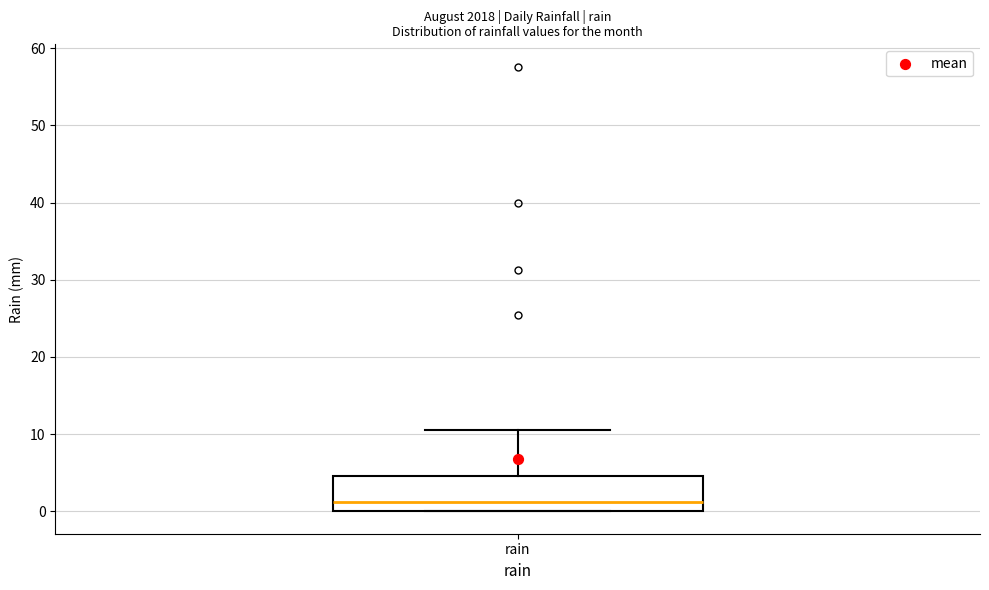

Transcribe this box plot: give where the median line is, the range the box spans, and where the two whiskers end, as read against the y-axis. The values are not printed on the chart, so give them approximately, as read against the axis.

median 1, box 0 to 5, whiskers 0 to 11